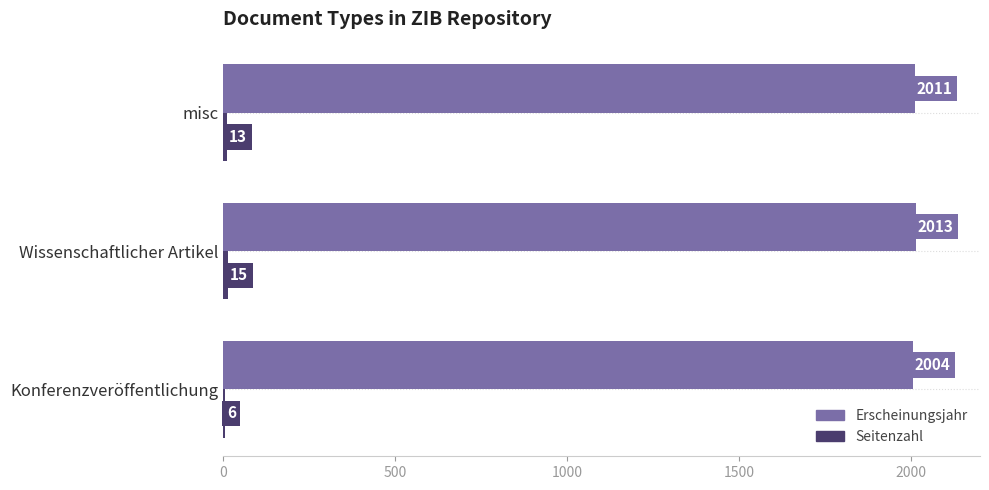

What is the maximum value shown in the chart?

2013